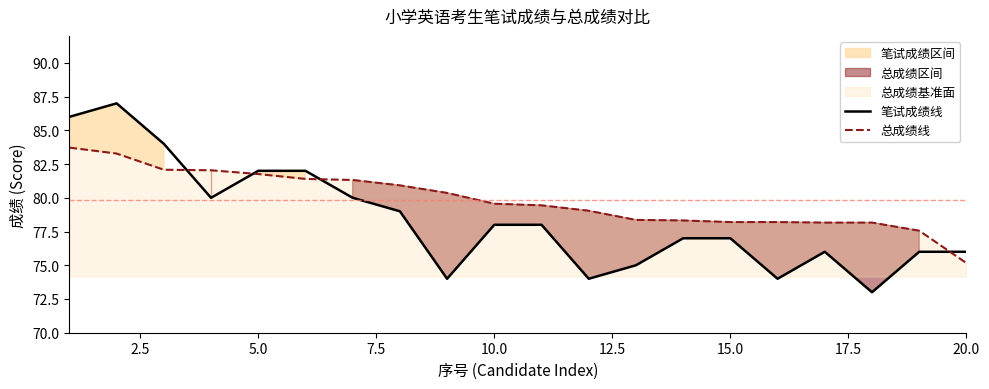

How many times do 笔试成绩线 and 总成绩线 cross each other?

4